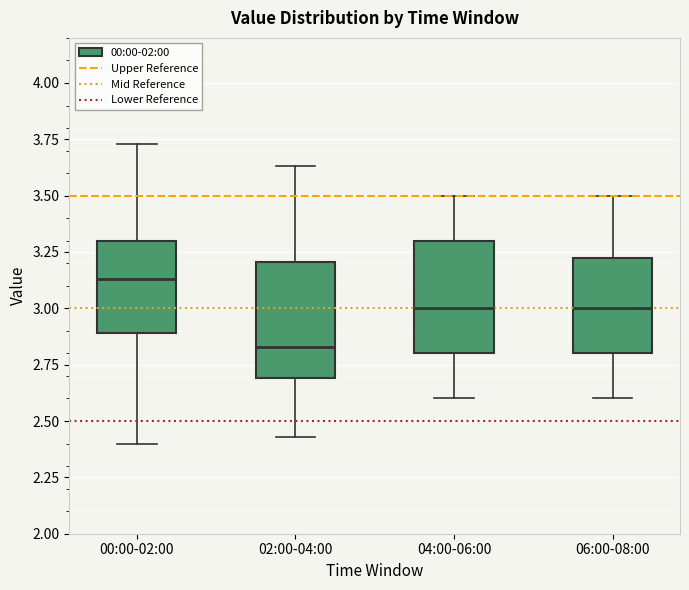

Where does the lower whisker of the box for 00:00-02:00 end on the y-axis? The values are not printed on the chart, so give them approximately, as read against the axis.

2.40